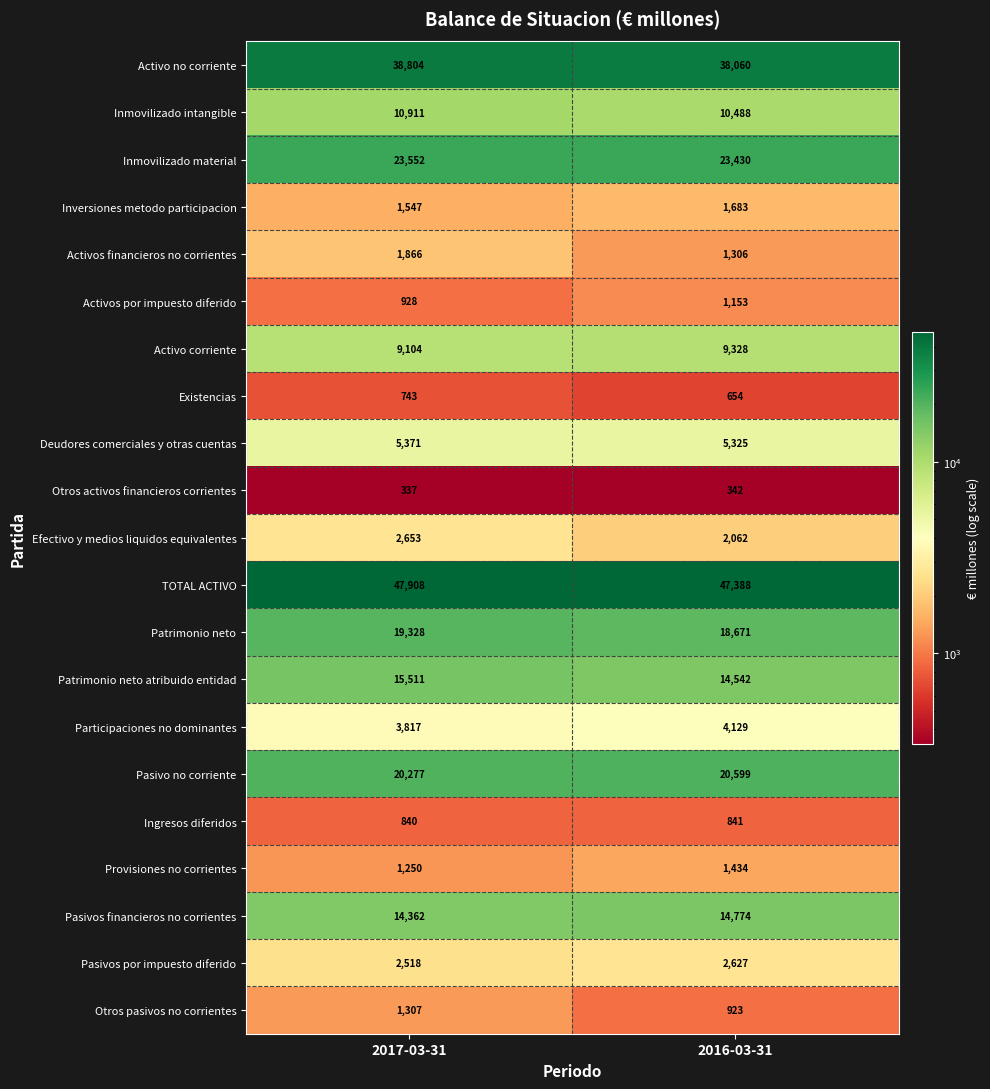

Which series has the widest spread of values?

Patrimonio neto atribuido entidad